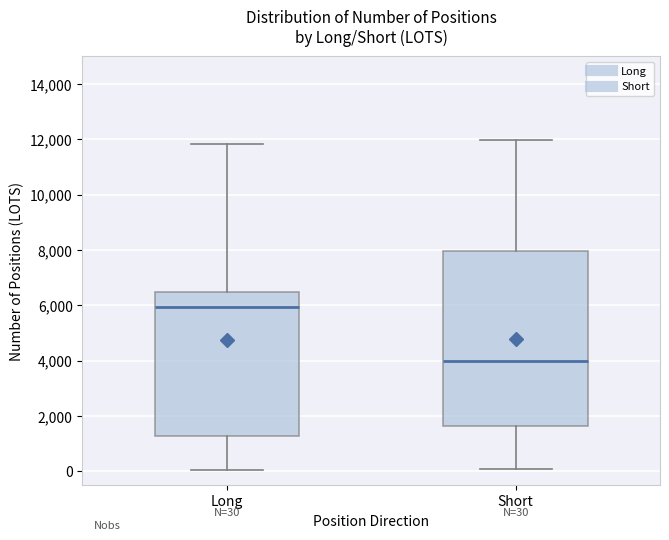

Which box's median line is the highest?

Long